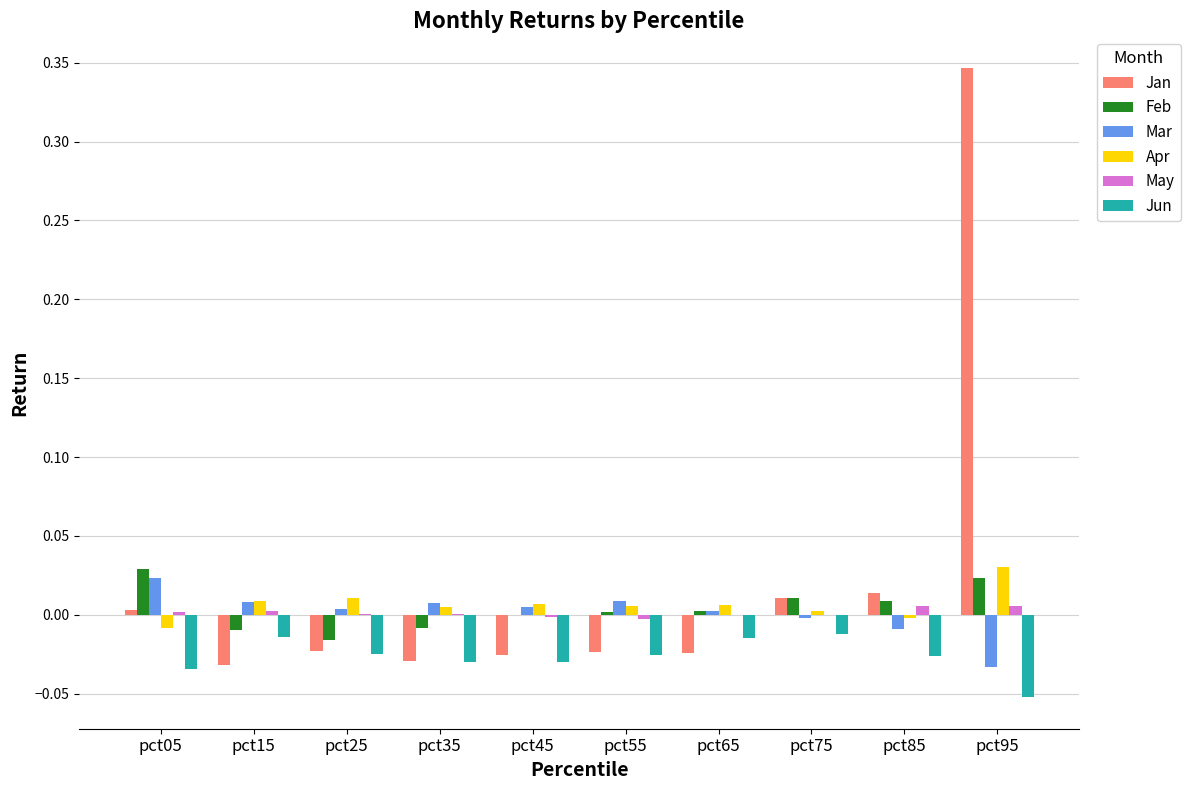

At which category is the sum across all series the highest?

pct95